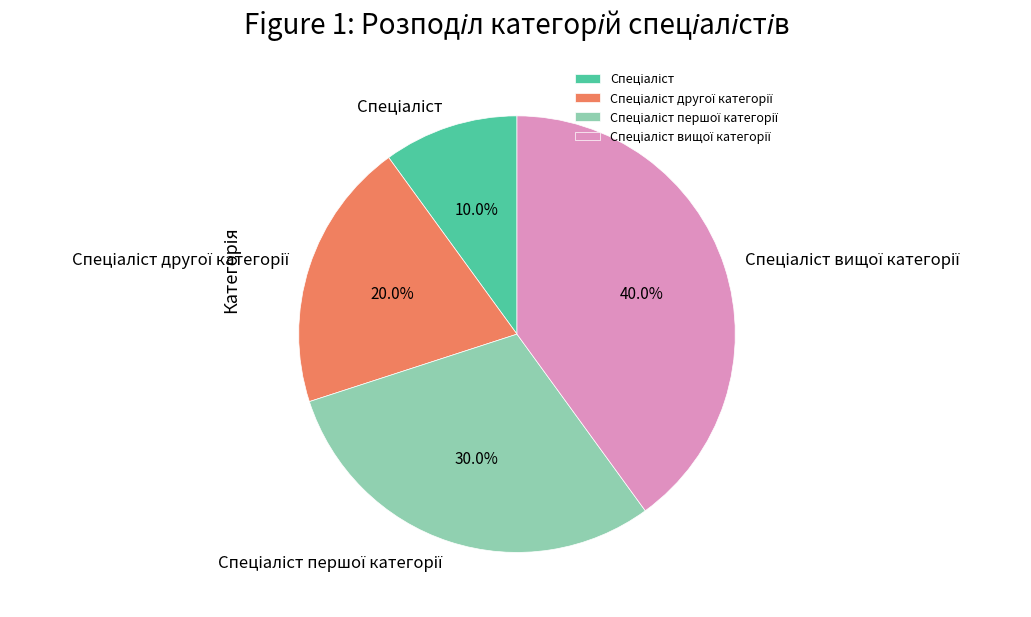

Is there a majority slice in this chart?

No